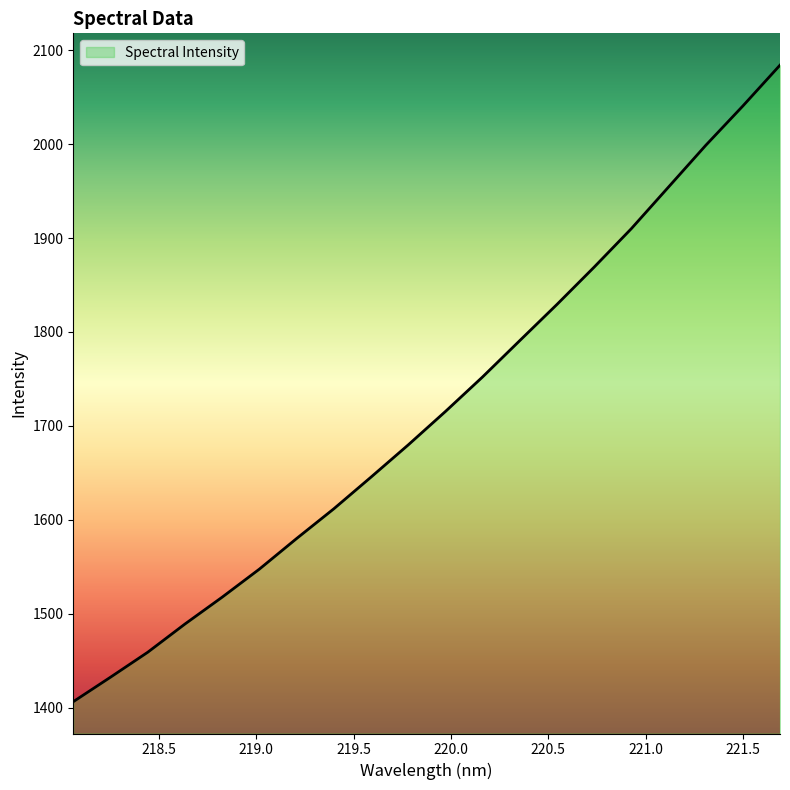

What is the smallest value displayed?

1406.2